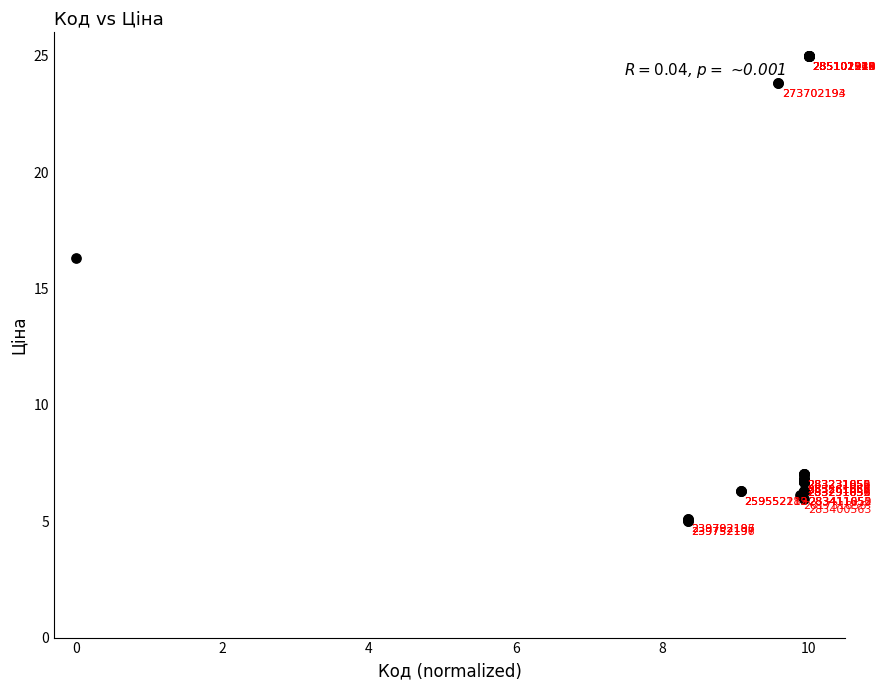

What Y value in the scatter plot is closest to 15?

16.3